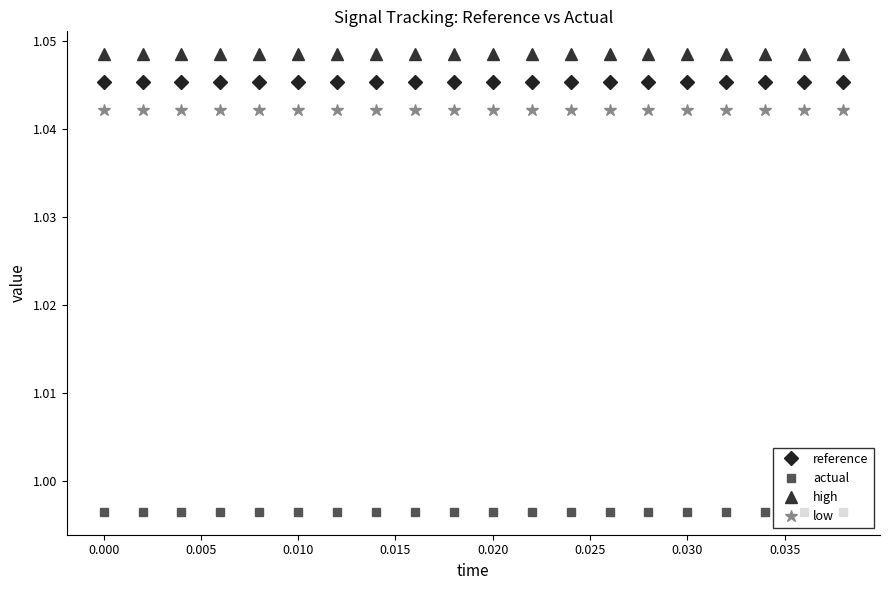

What is the sum of all actual values?

19.9